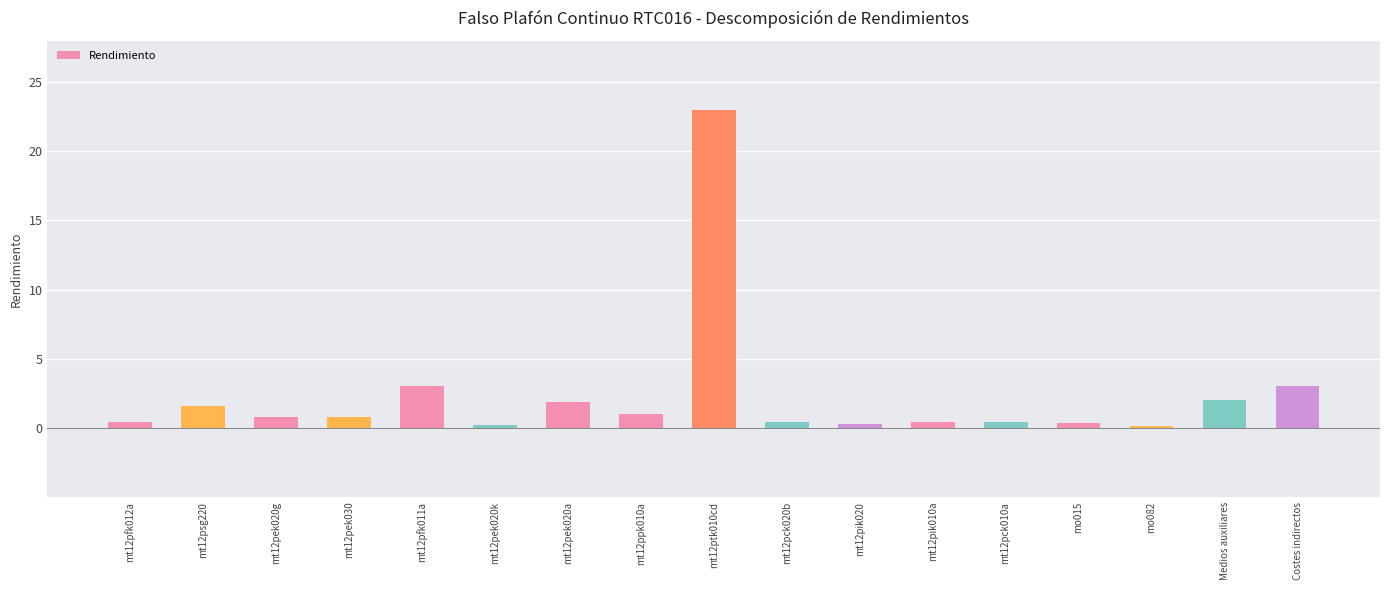

What is the label of the 16th bar from the left?

Medios auxiliares